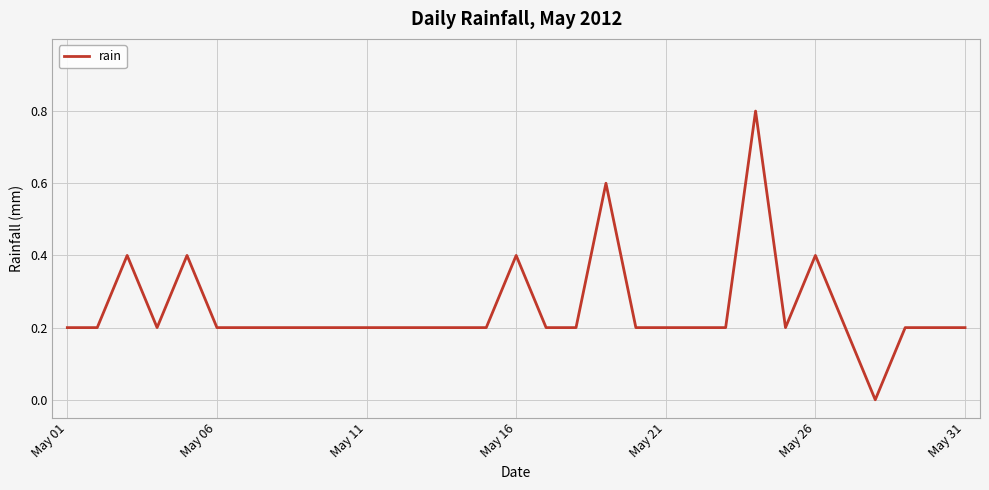

What is the maximum value shown in the chart?

0.8